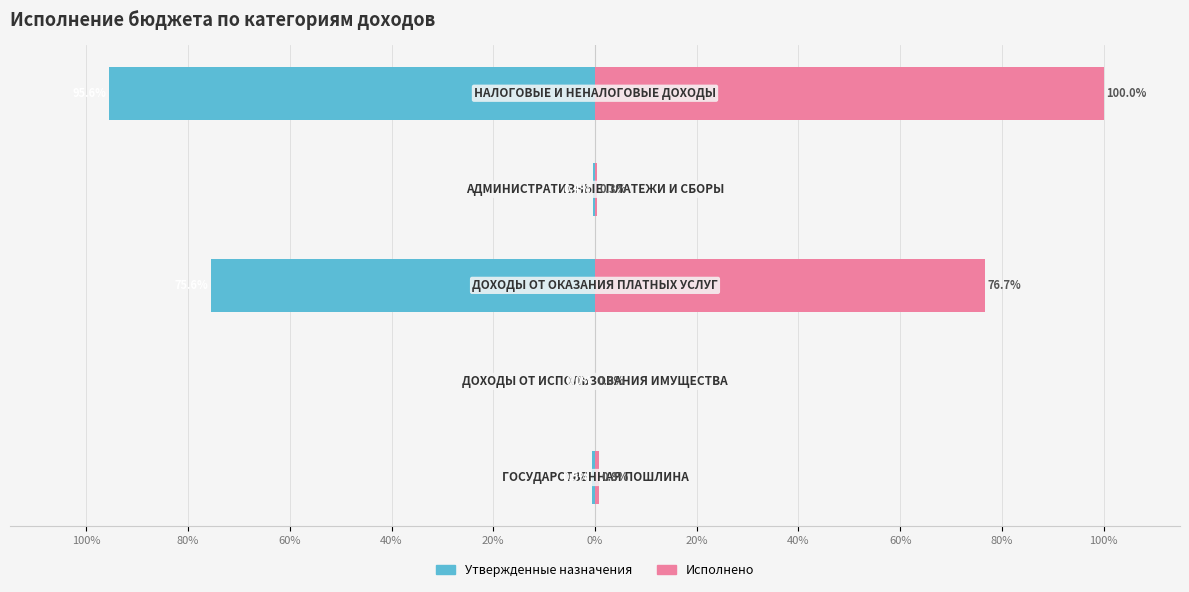

Which series has the largest total across all categories?

Исполнено